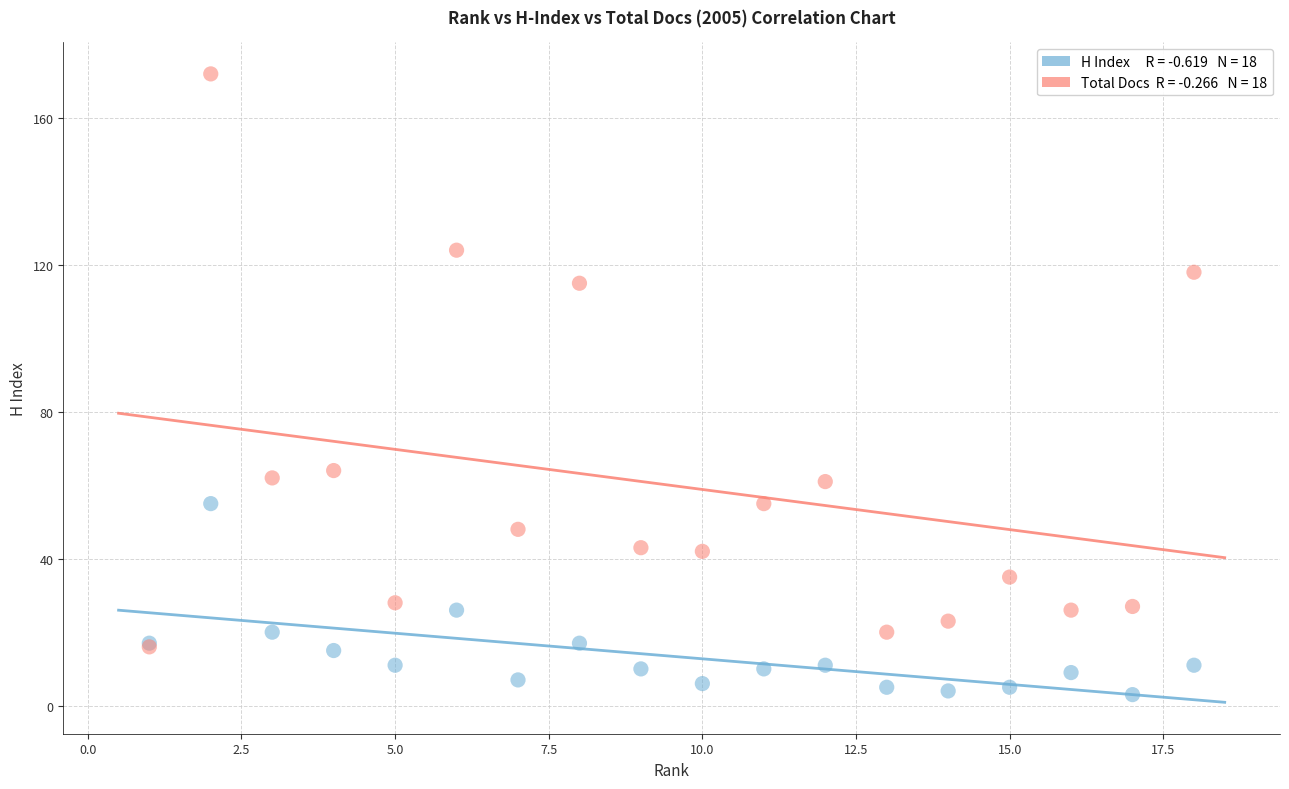

Across all series, what Y value is closest to 87?

64